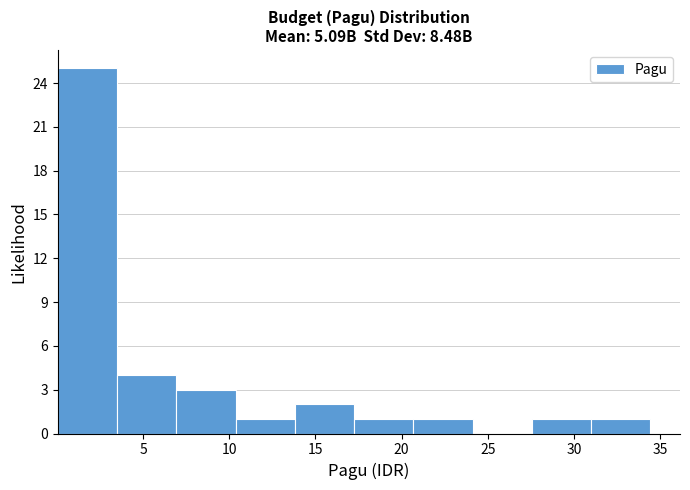

Over which range of the x-axis is the bar tallest?

0.0 to 3.5